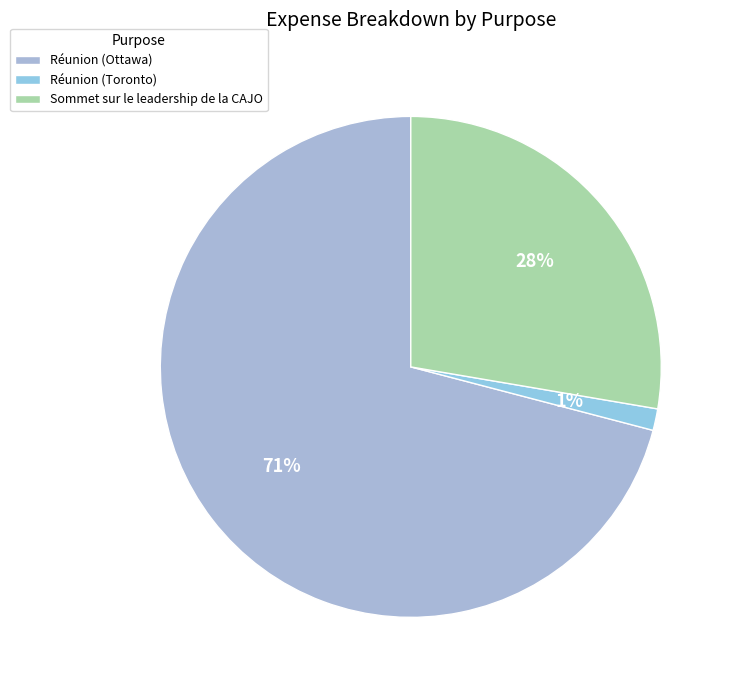

What percentage is the Sommet sur le leadership de la CAJO slice, to the nearest percent?

28%